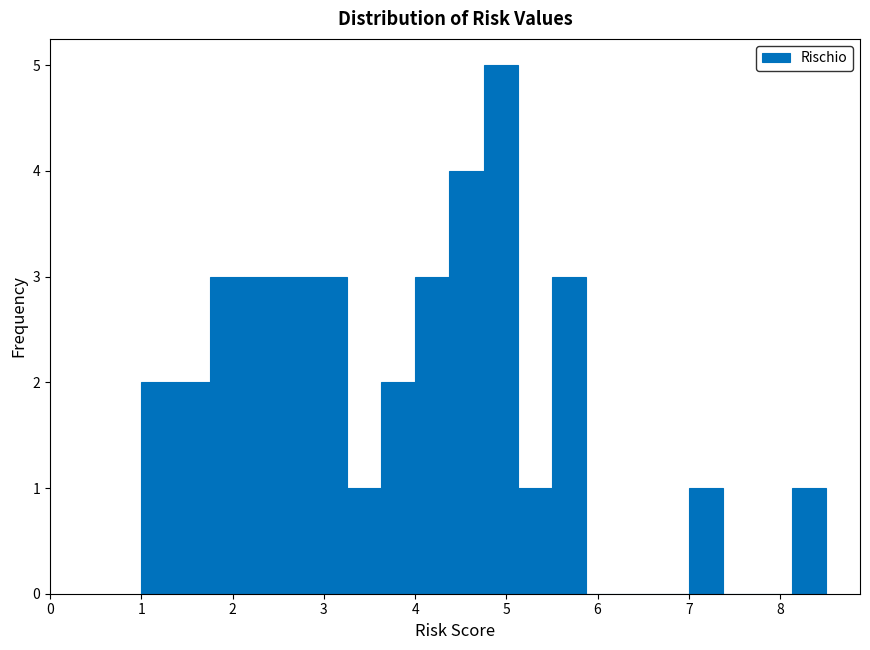

Read against the x-axis, roughly where is the centre of the tallest bar?

4.9